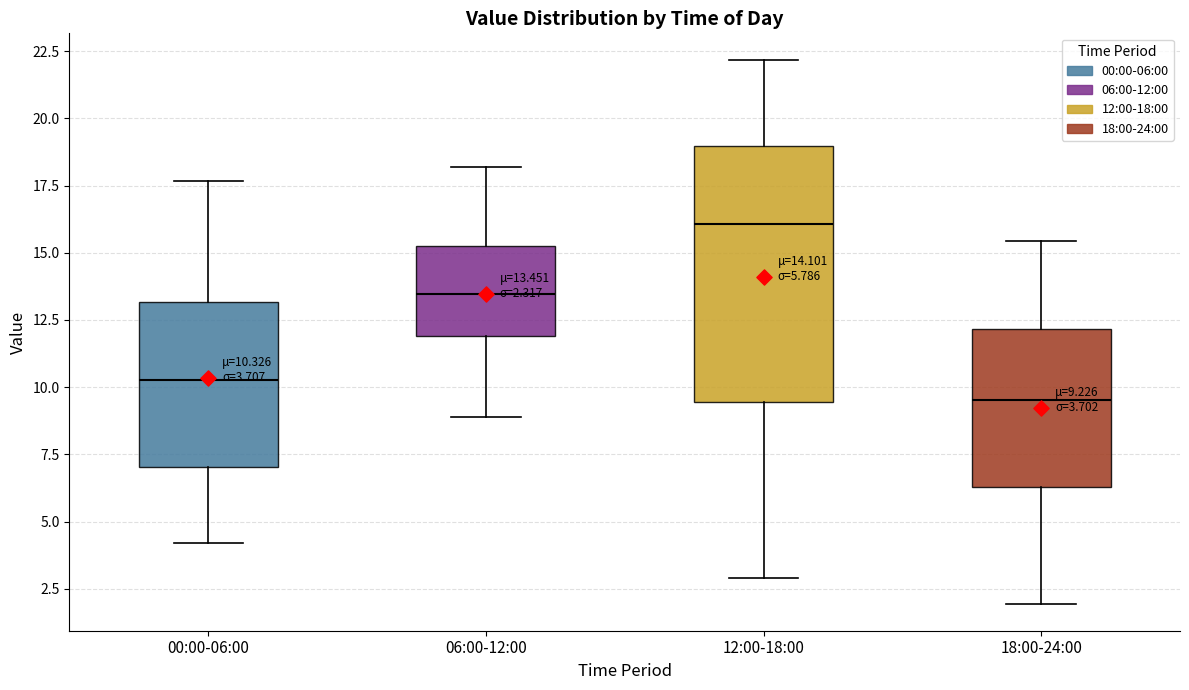

Comparing the boxes themselves (not the whiskers), which one is the tallest?

12:00-18:00